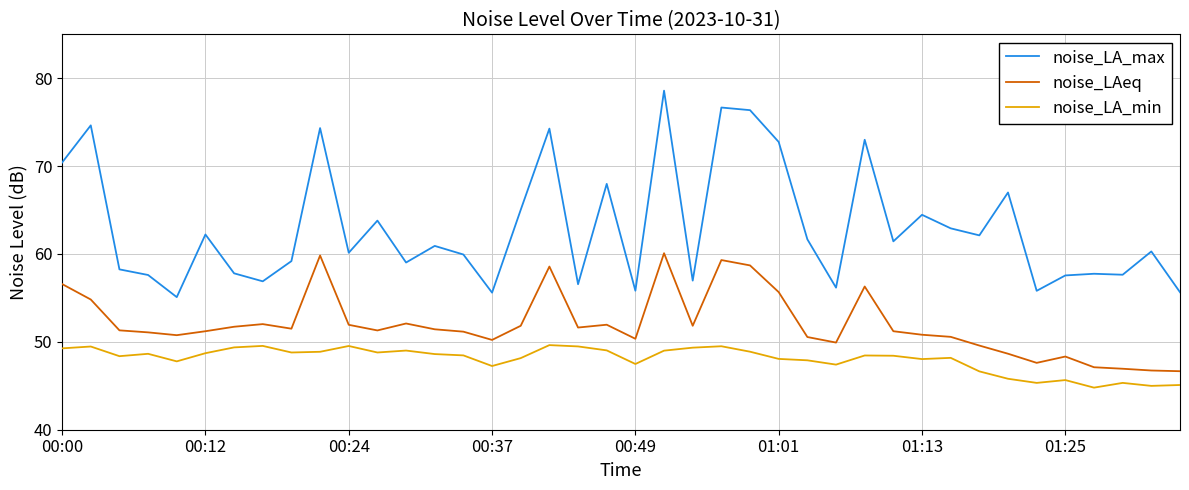

What is the highest value of the noise_LAeq series?

60.1